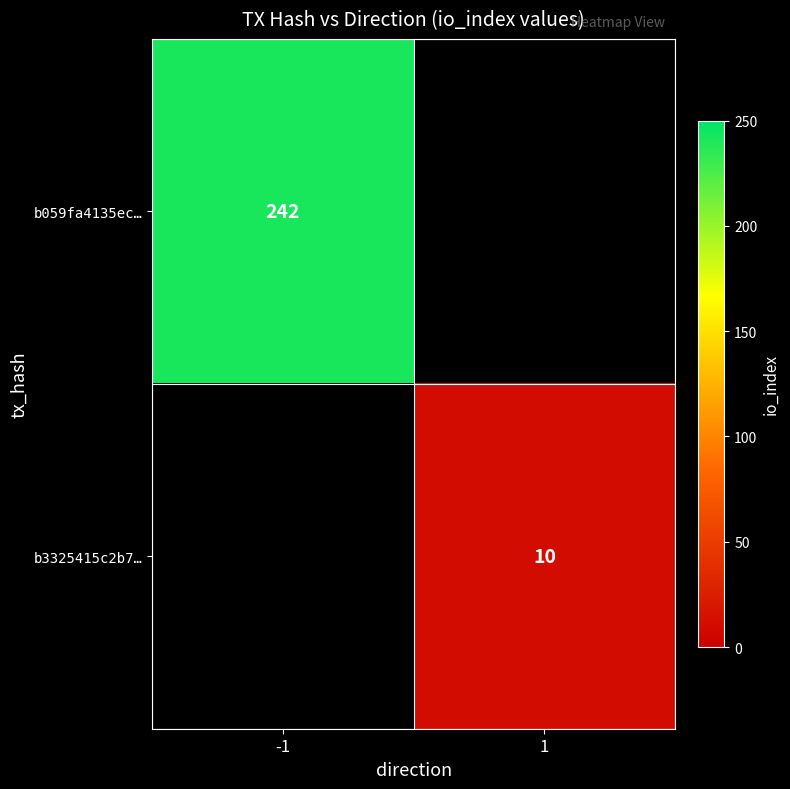

How many series are shown in this chart?

2